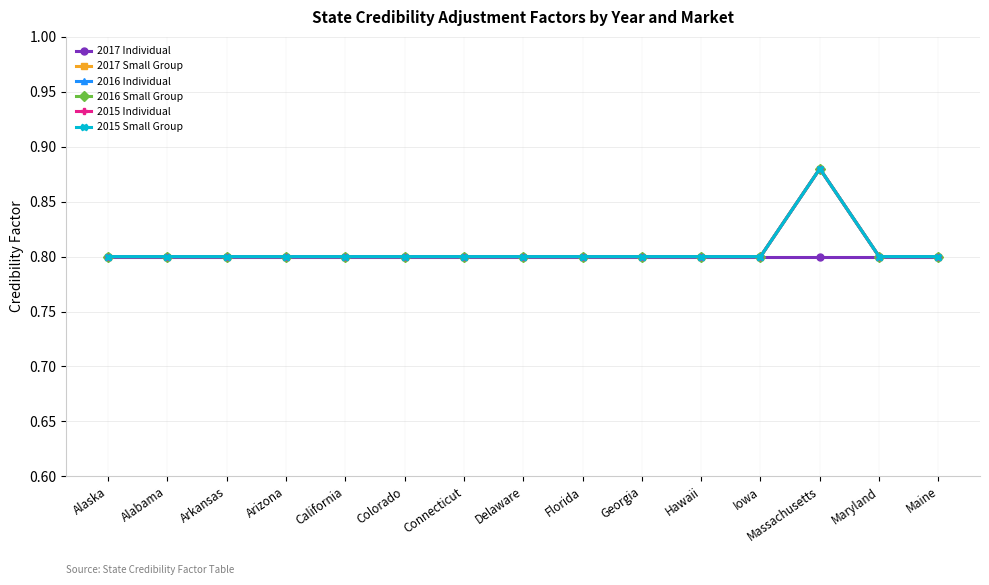

Which label corresponds to the smallest value in the chart?

Alaska